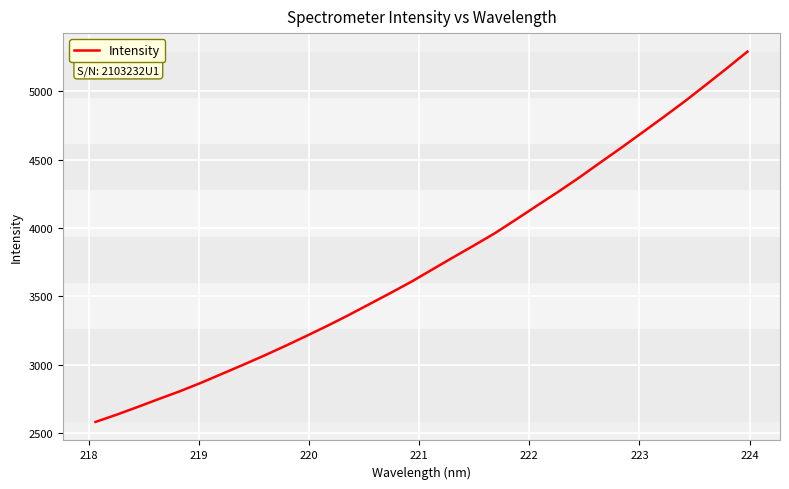

What is the minimum value shown in the chart?

2583.3